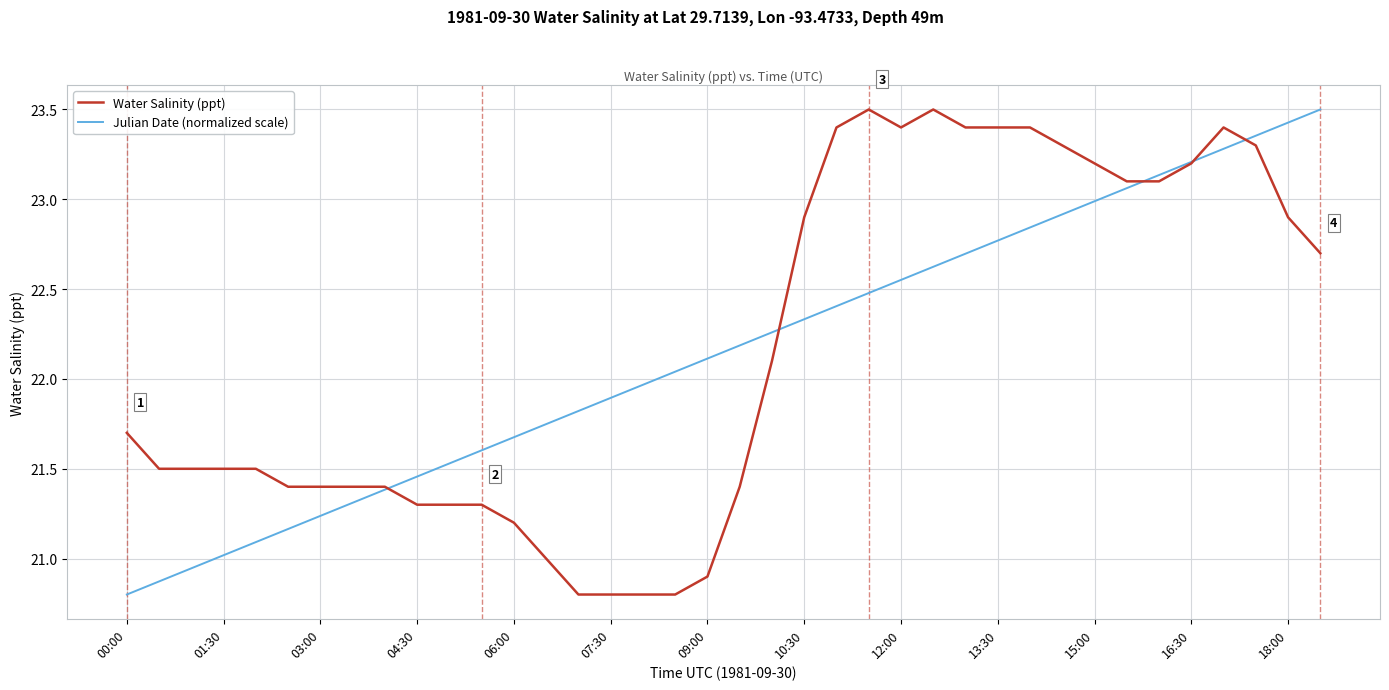

What is the smallest value displayed?

20.8